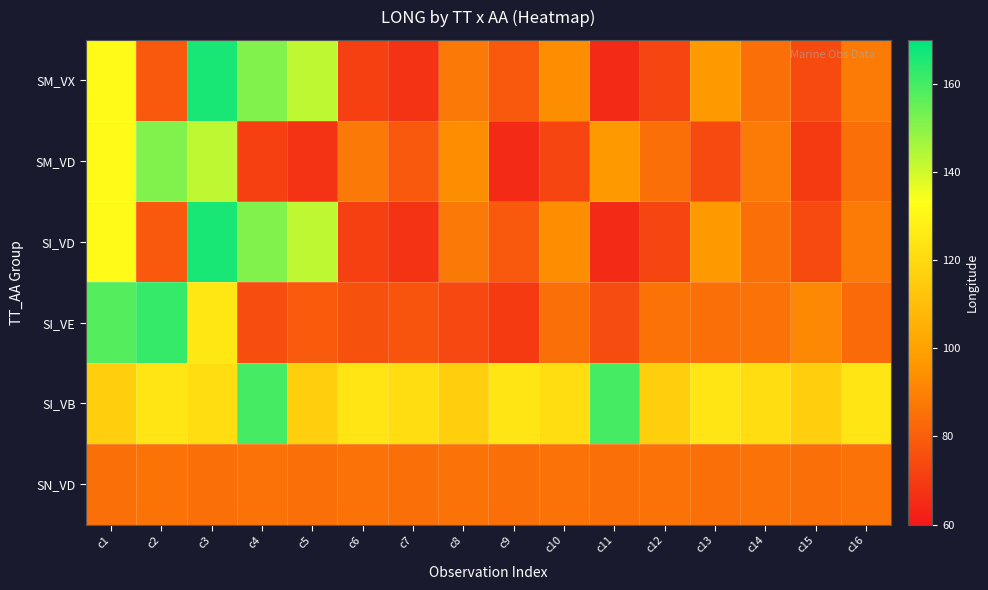

Which series changed the most between c2 and c5?

SM_VD